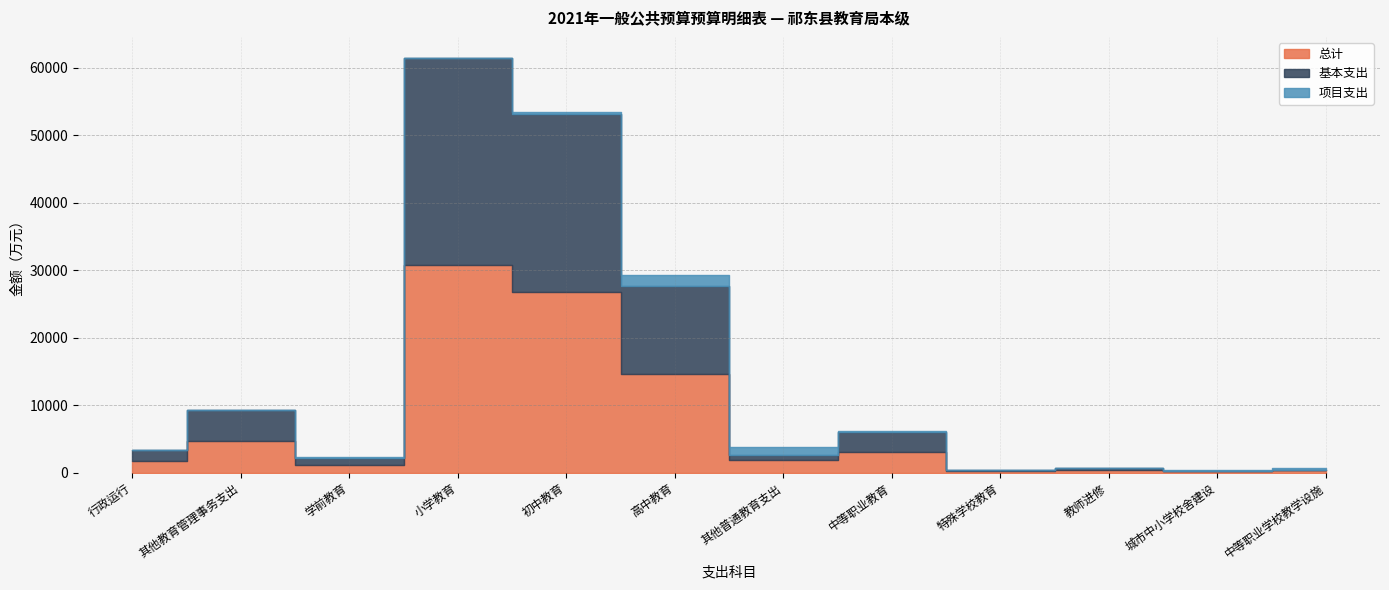

Which label corresponds to the largest value in the chart?

小学教育